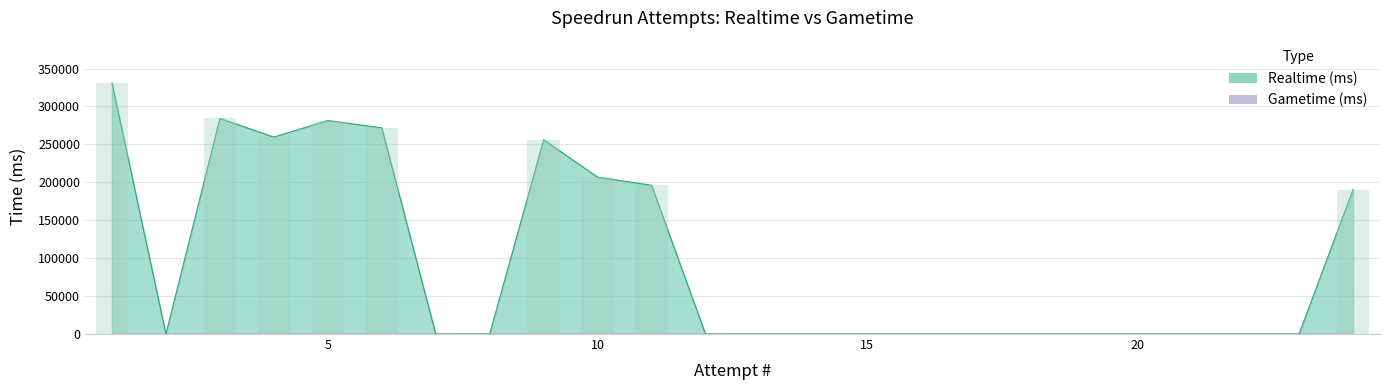

True or false: the data shows 0 at 17.

True